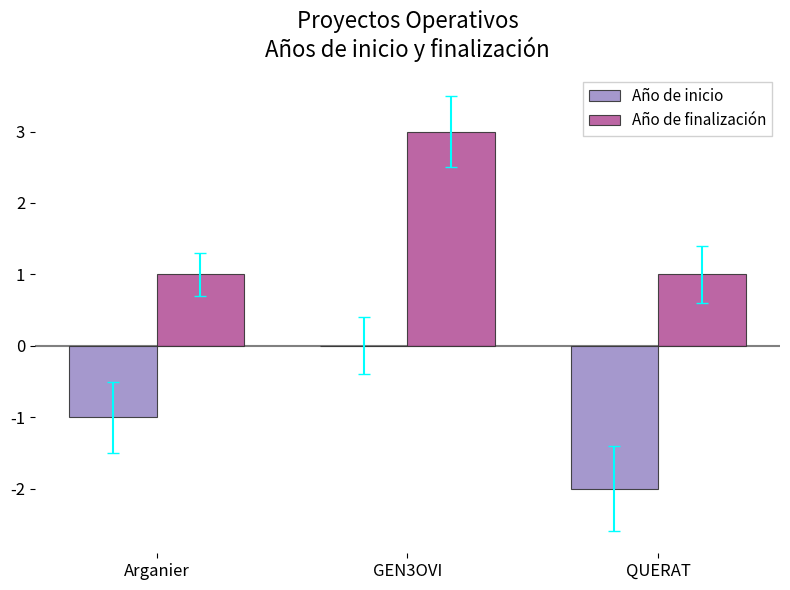

What is the sum of the Año de finalización values at QUERAT and GEN3OVI?

4